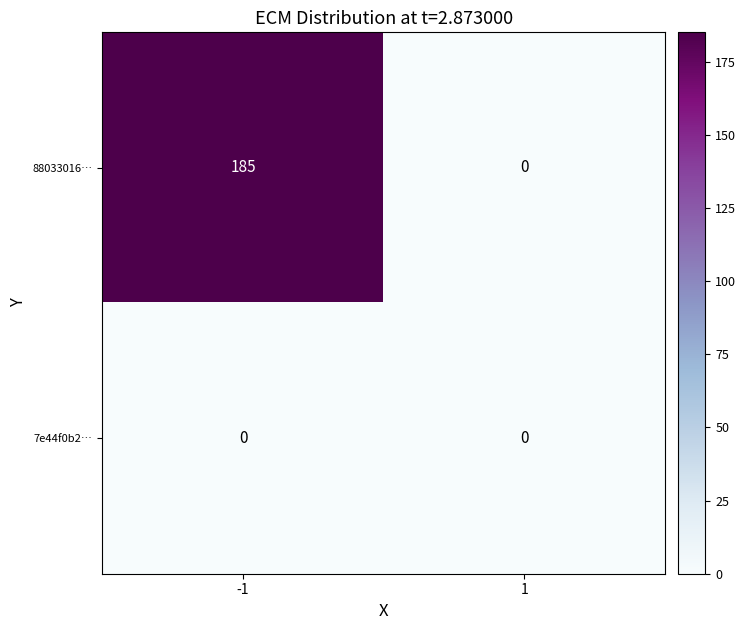

Rank the series at -1 from highest to lowest value.

88033016…, 7e44f0b2…